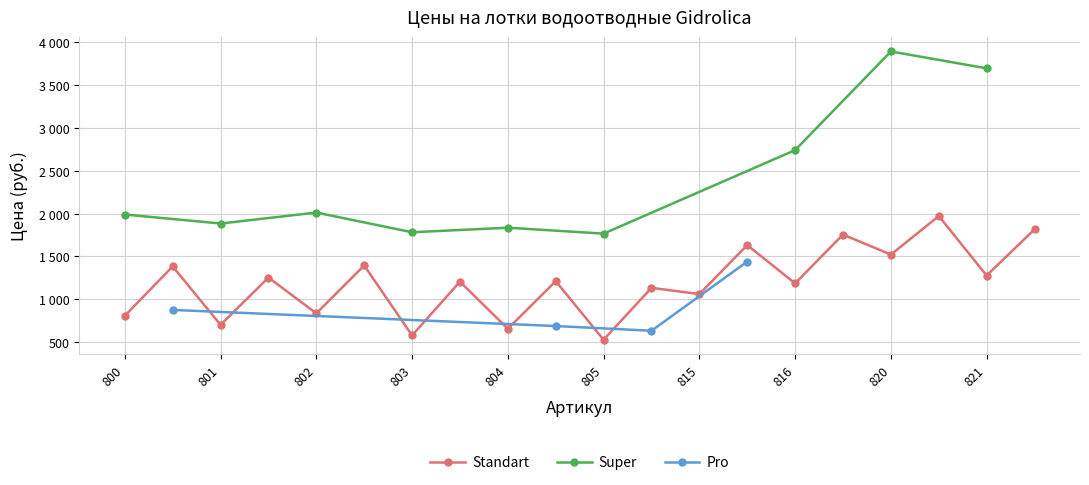

True or false: Standart and Pro cross at least once.

False